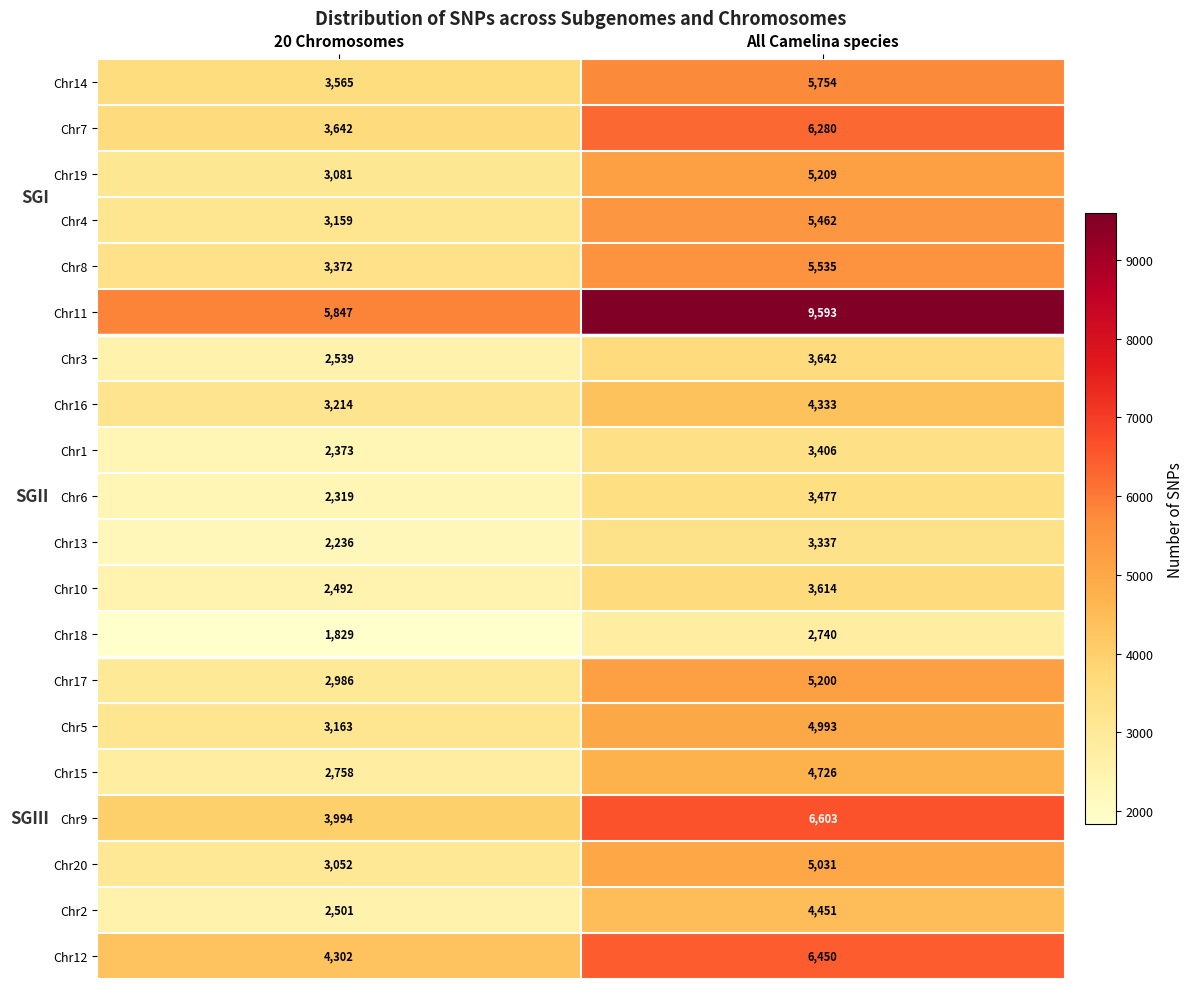

What is the difference between the Chr13 values at 20 Chromosomes and All Camelina species?

1101